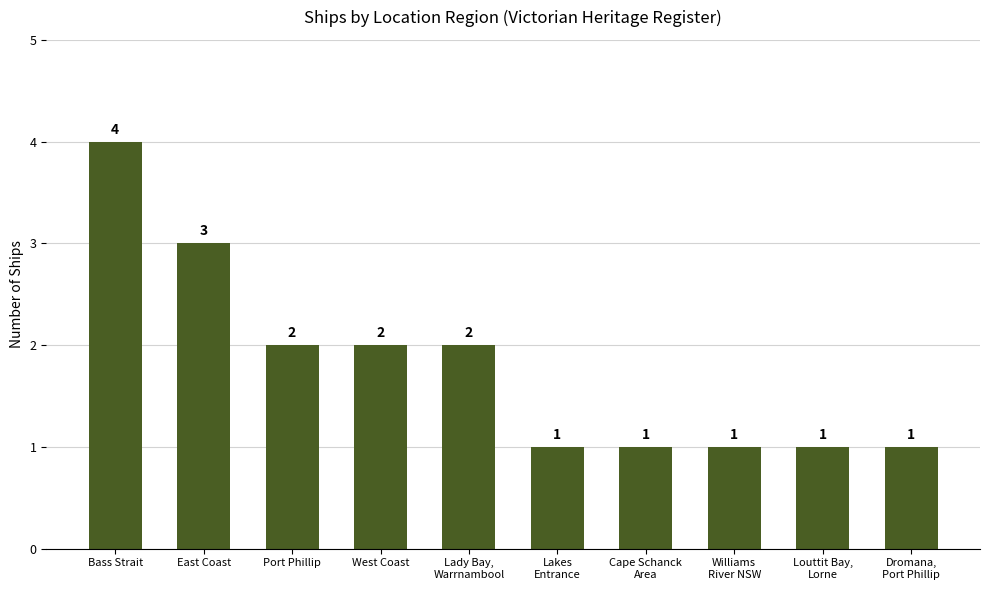

What is the value of the 4th bar from the left?

2